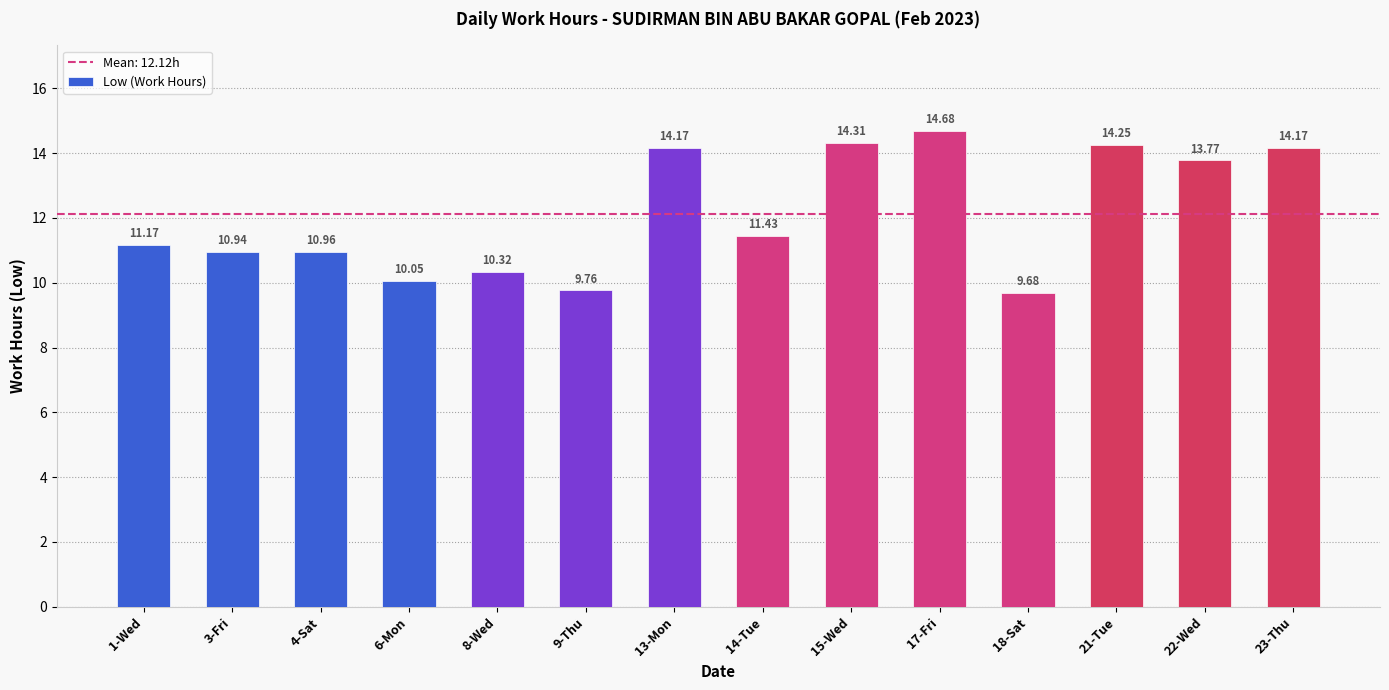

What position from the left is 18-Sat?

11